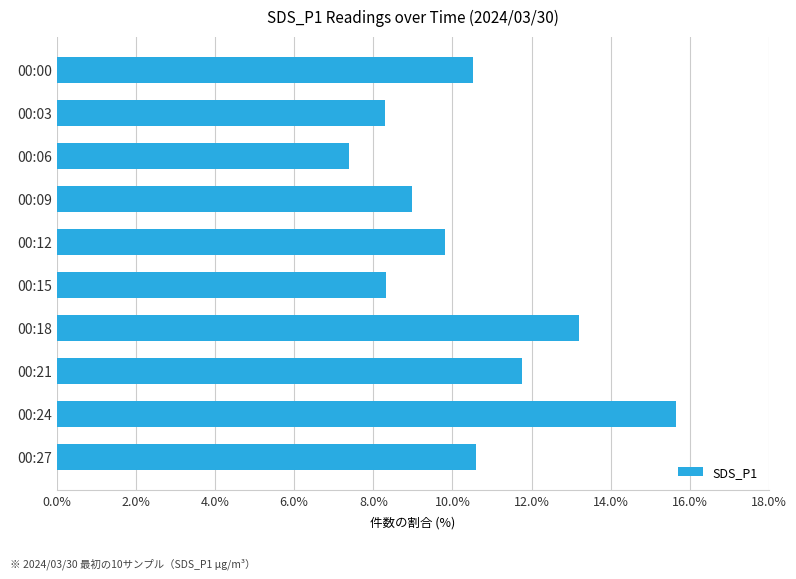

What is the value of the 7th bar from the top?

13.2